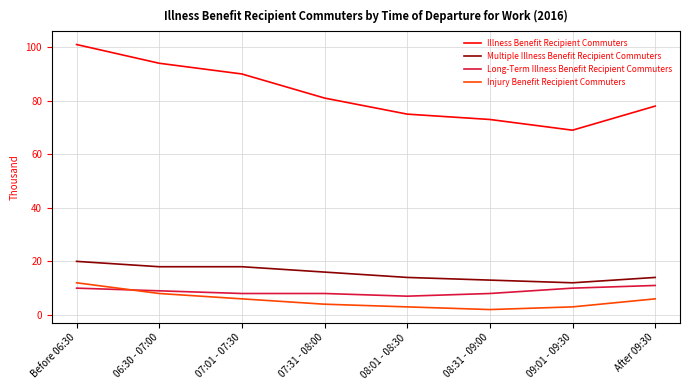

Which series has the largest range (max minus min)?

Illness Benefit Recipient Commuters